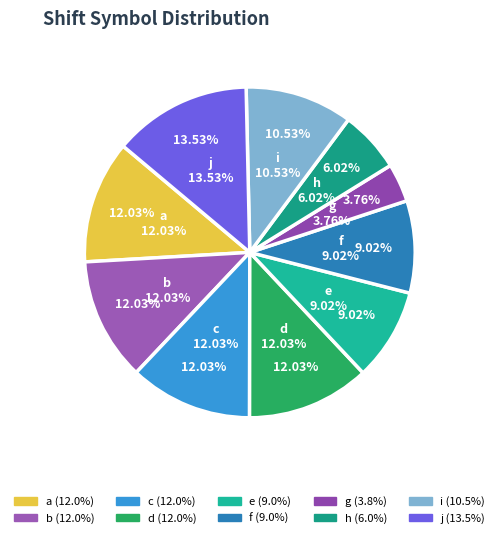

To the nearest percent, what is the difference between the largest and smallest slice percentages?

10%